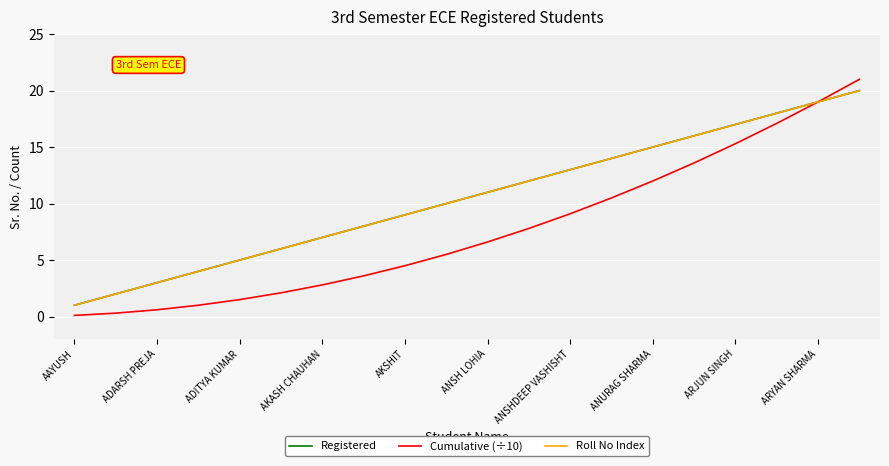

List the series in order of their peak value, highest first.

Cumulative (÷10), Registered, Roll No Index